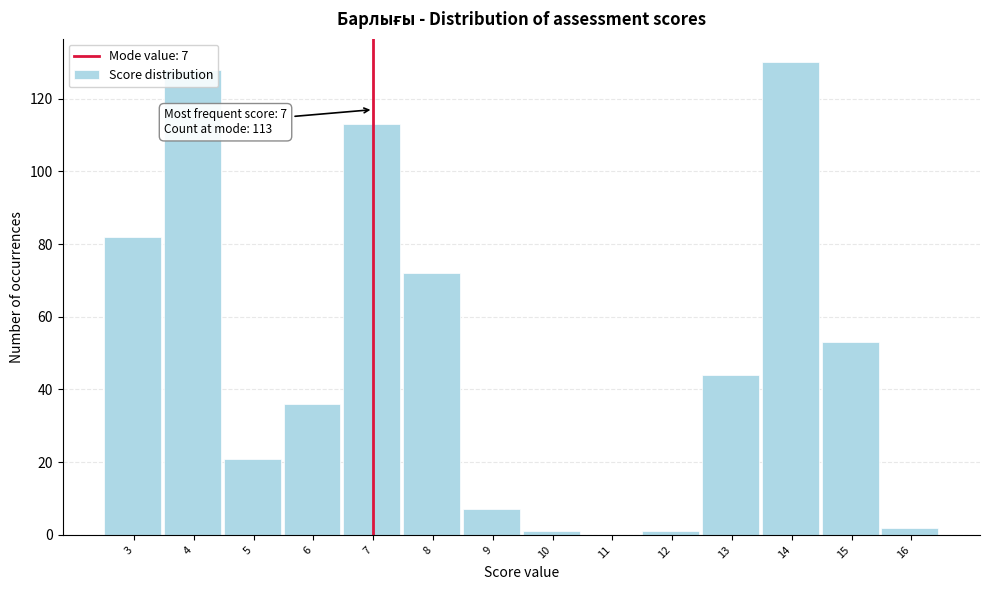

What is the change in value from 9 to 15?

+46